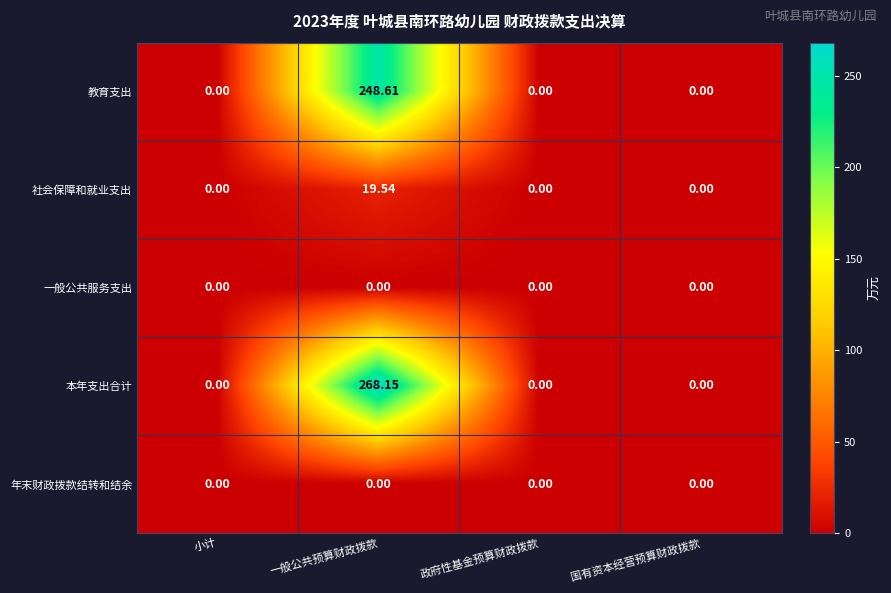

Which series has the largest range (max minus min)?

本年支出合计